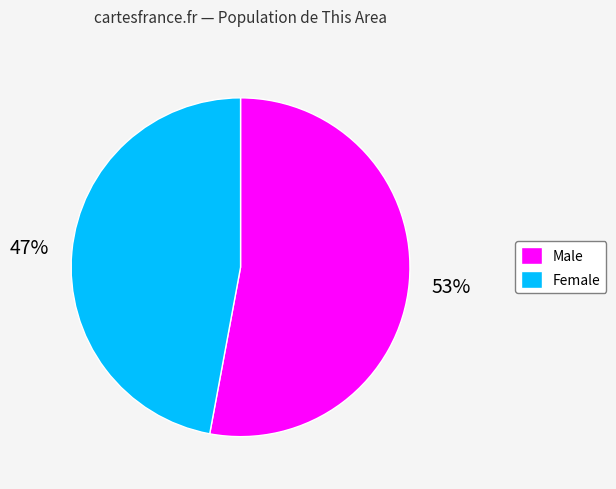

Which category has the smallest portion of the pie?

Female